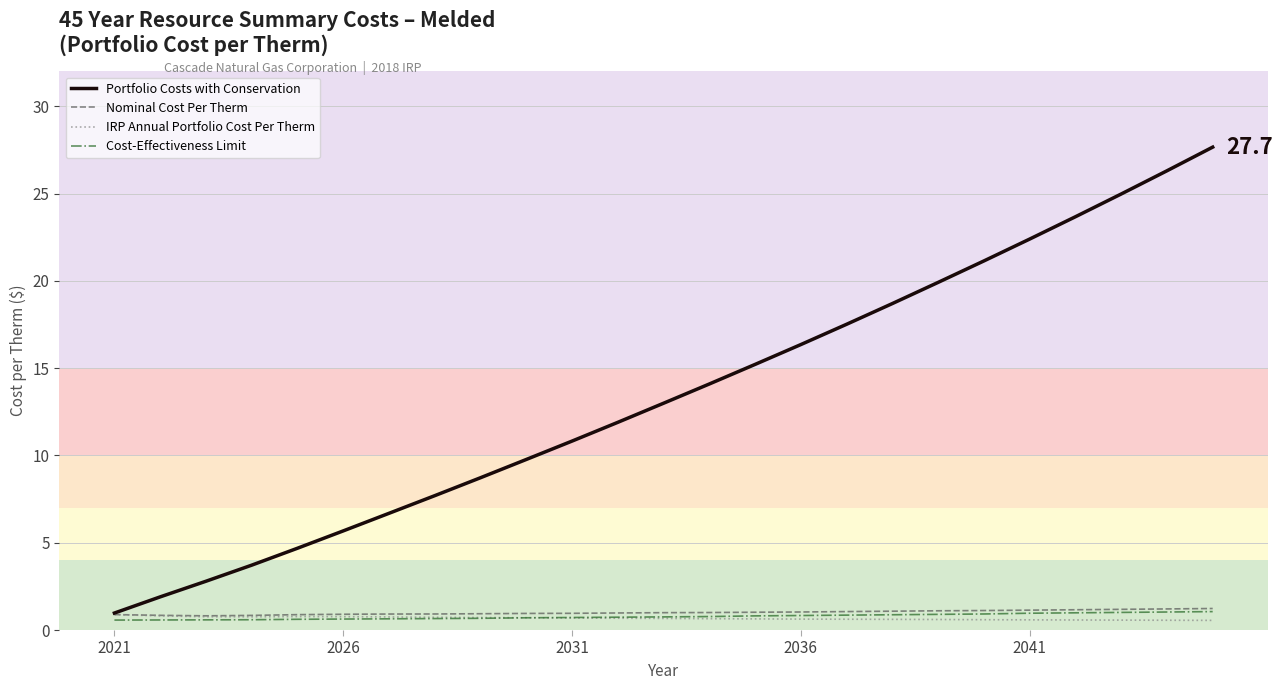

What is the difference between the maximum and minimum values in the Portfolio Costs with Conservation series?

26.7